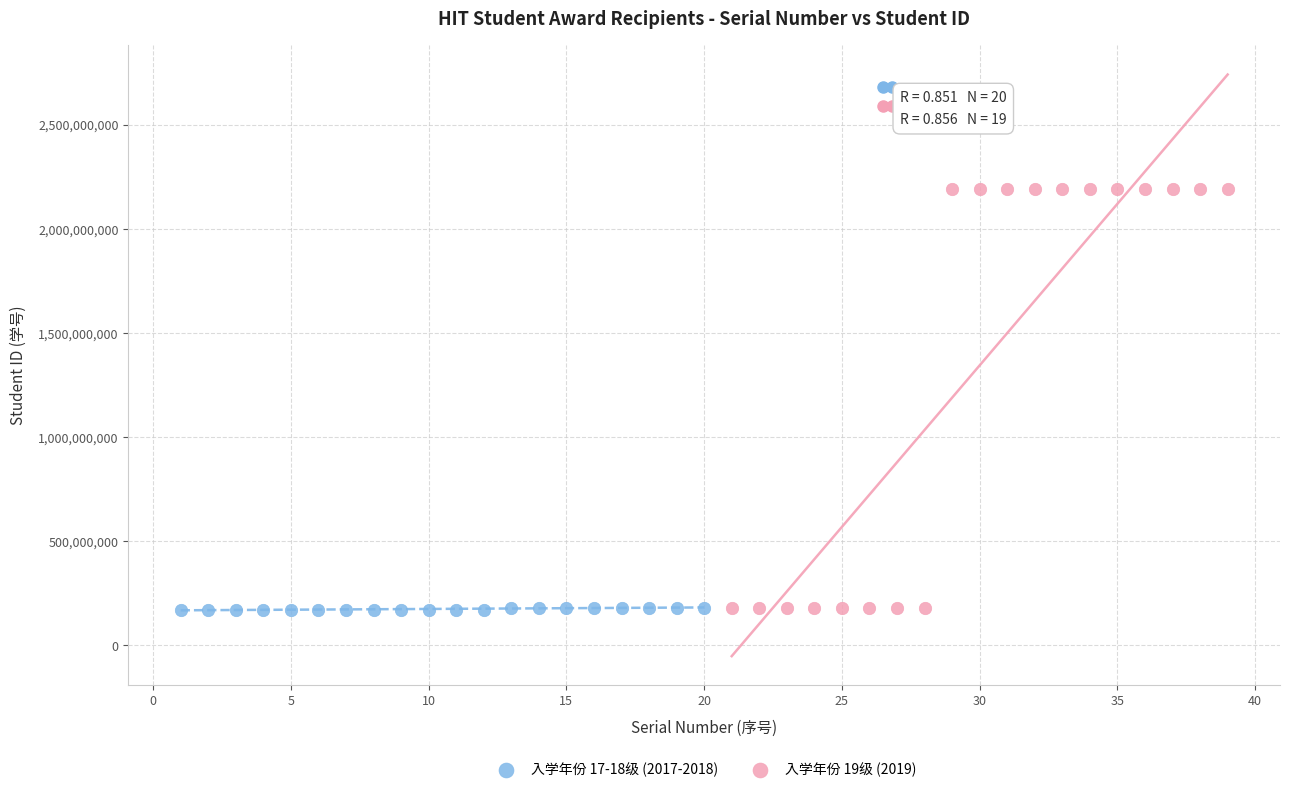

Which series has the largest Y range (max minus min)?

入学年份 19级 (2019)